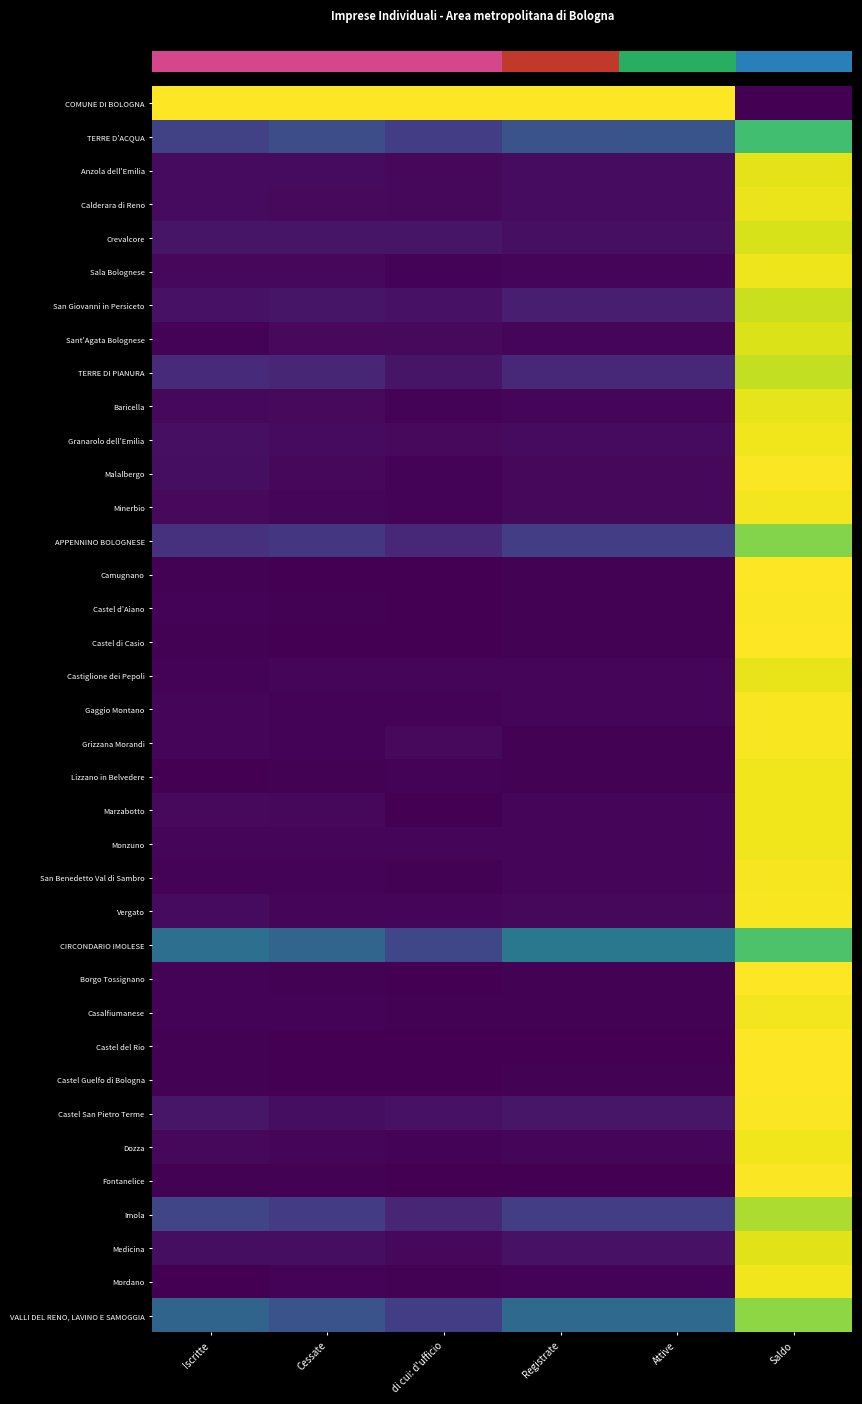

Which has a higher value, Iscritte or Attive?

Iscritte